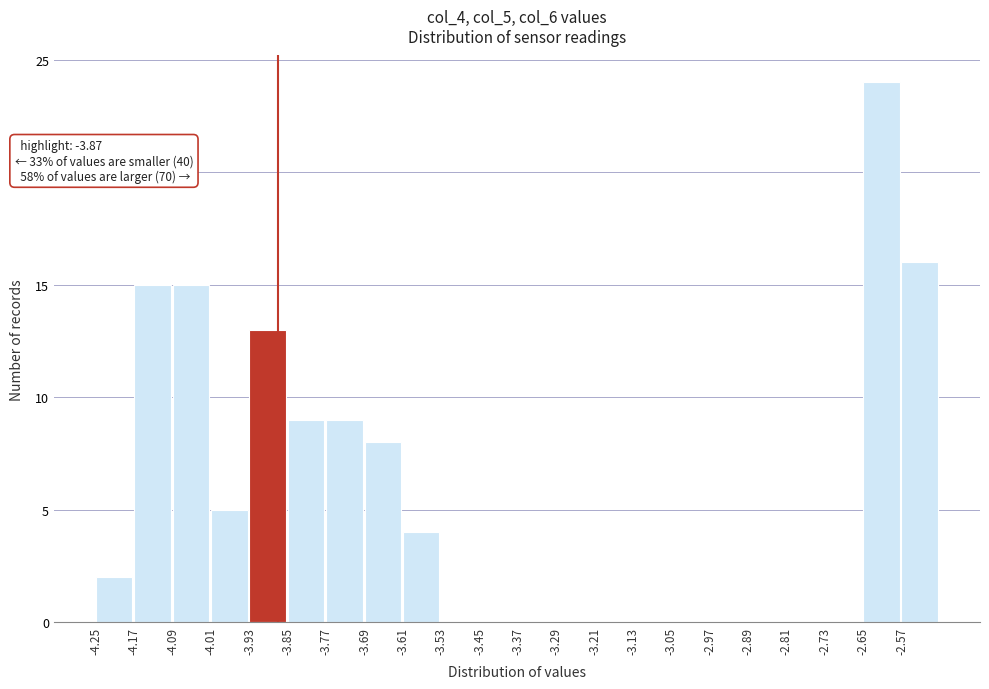

Which range on the x-axis has the tallest bar?

-2.65 to -2.57